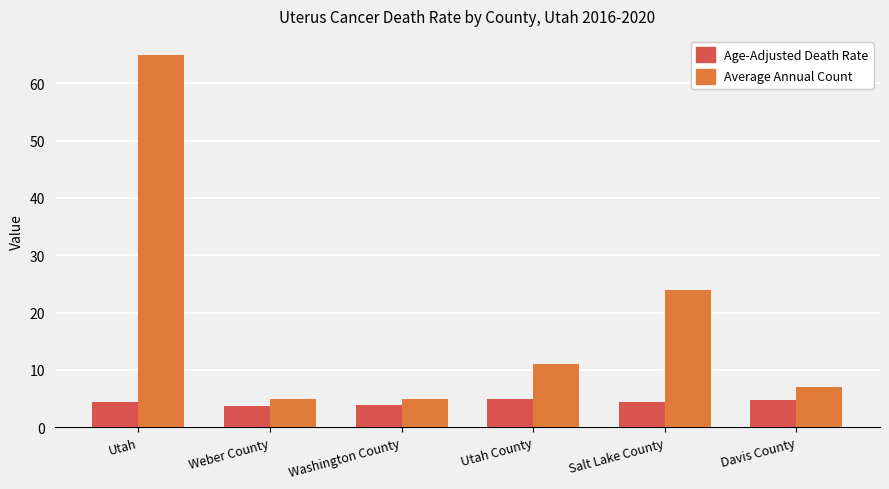

Which series changed the most between Utah and Weber County?

Average Annual Count